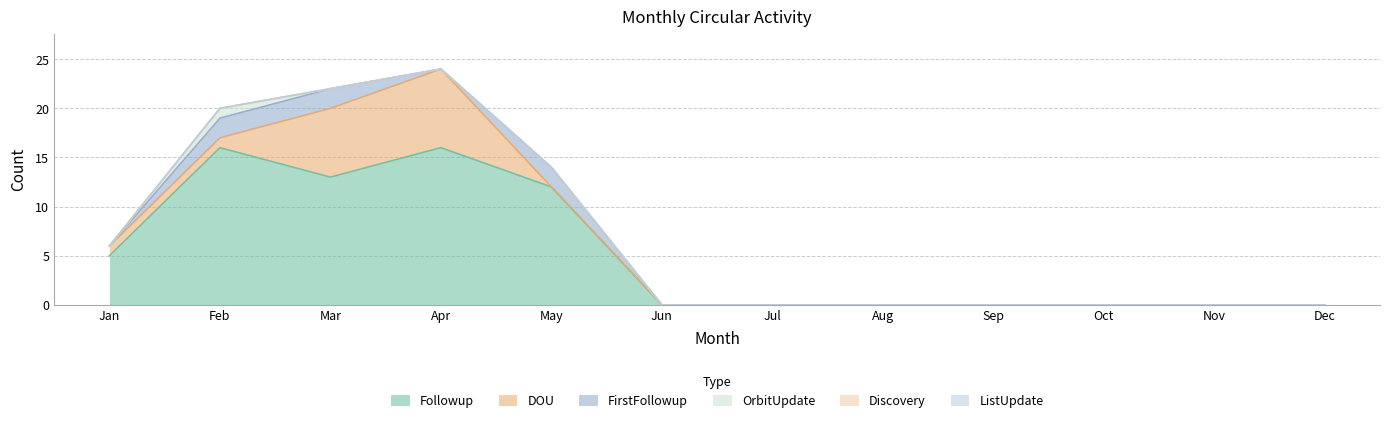

Rank the series at Dec from lowest to highest value.

Followup, DOU, OrbitUpdate, FirstFollowup, Discovery, ListUpdate